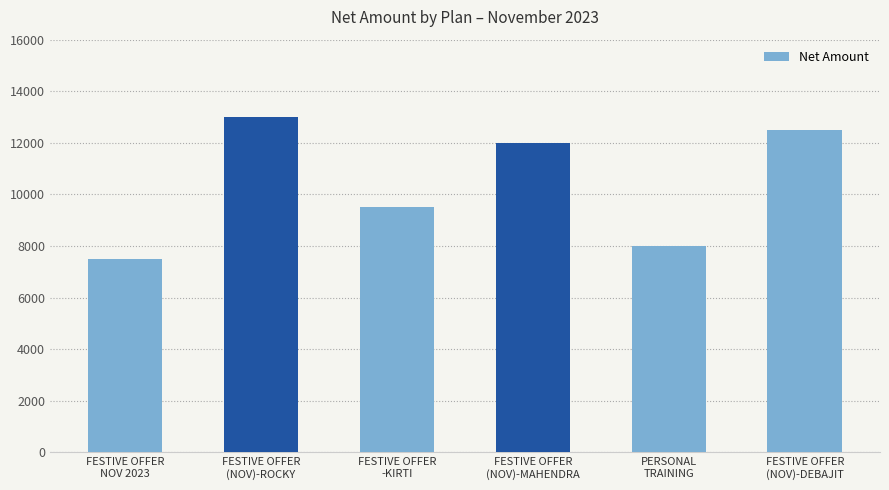

What is the ratio of the value at FESTIVE OFFER
(NOV)-MAHENDRA to the value at FESTIVE OFFER
(NOV)-DEBAJIT?

1.0